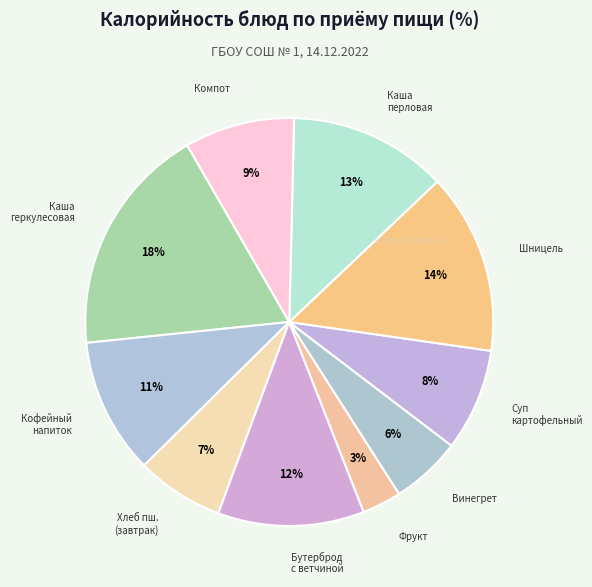

Which category has the smallest portion of the pie?

фрукт (витаминизация)